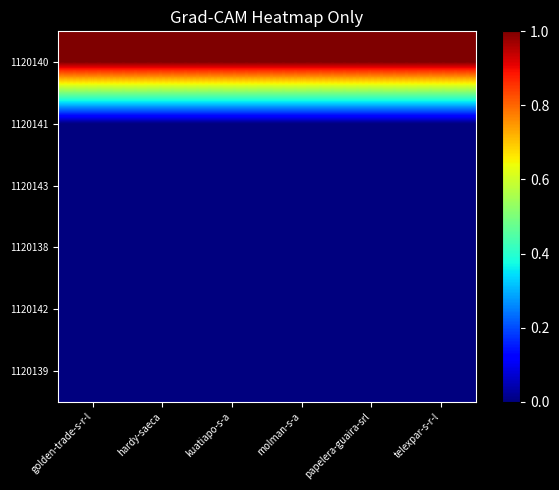

Reading left to right, list all the values displayed in this chart.

1120140: golden-trade-s-r-l=1	hardy-saeca=1	kuatiapo-s-a=1	molman-s-a=1	papelera-guaira-srl=1	telexpar-s-r-l=1
1120141: golden-trade-s-r-l=0	hardy-saeca=0	kuatiapo-s-a=0	molman-s-a=0	papelera-guaira-srl=0	telexpar-s-r-l=0
1120143: golden-trade-s-r-l=0	hardy-saeca=0	kuatiapo-s-a=0	molman-s-a=0	papelera-guaira-srl=0	telexpar-s-r-l=0
1120138: golden-trade-s-r-l=0	hardy-saeca=0	kuatiapo-s-a=0	molman-s-a=0	papelera-guaira-srl=0	telexpar-s-r-l=0
1120142: golden-trade-s-r-l=0	hardy-saeca=0	kuatiapo-s-a=0	molman-s-a=0	papelera-guaira-srl=0	telexpar-s-r-l=0
1120139: golden-trade-s-r-l=0	hardy-saeca=0	kuatiapo-s-a=0	molman-s-a=0	papelera-guaira-srl=0	telexpar-s-r-l=0